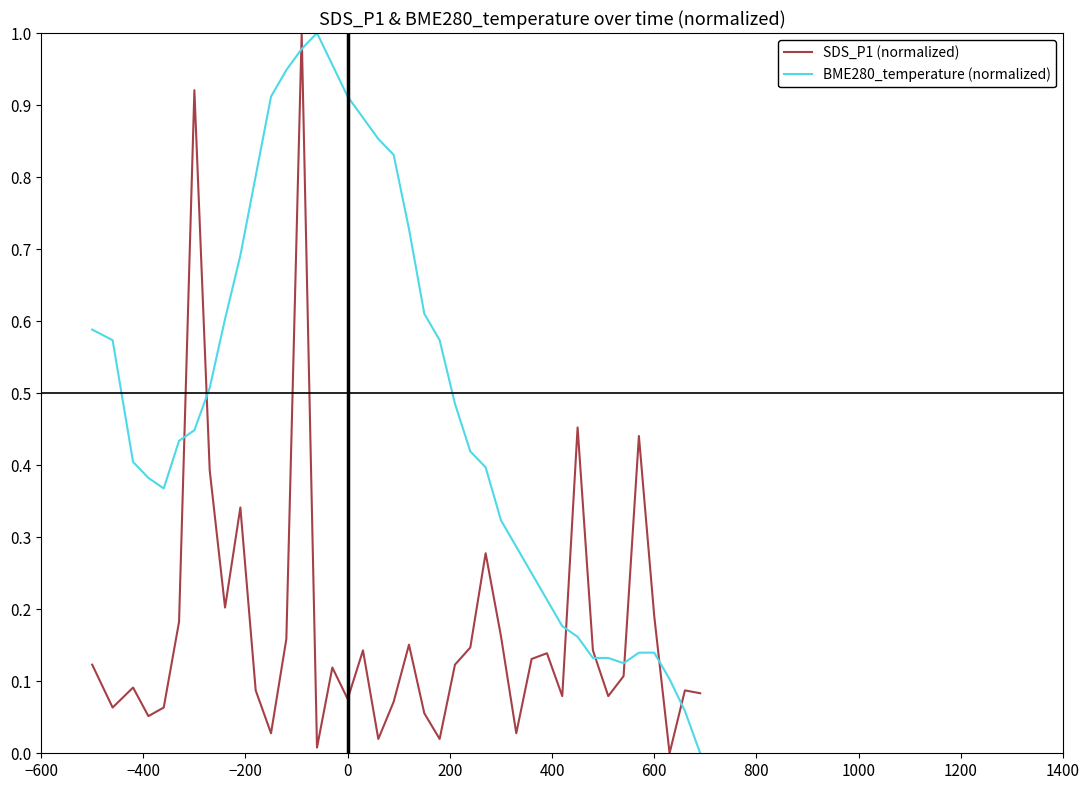

List the series in order of their overall mean, highest first.

BME280_temperature (normalized), SDS_P1 (normalized)